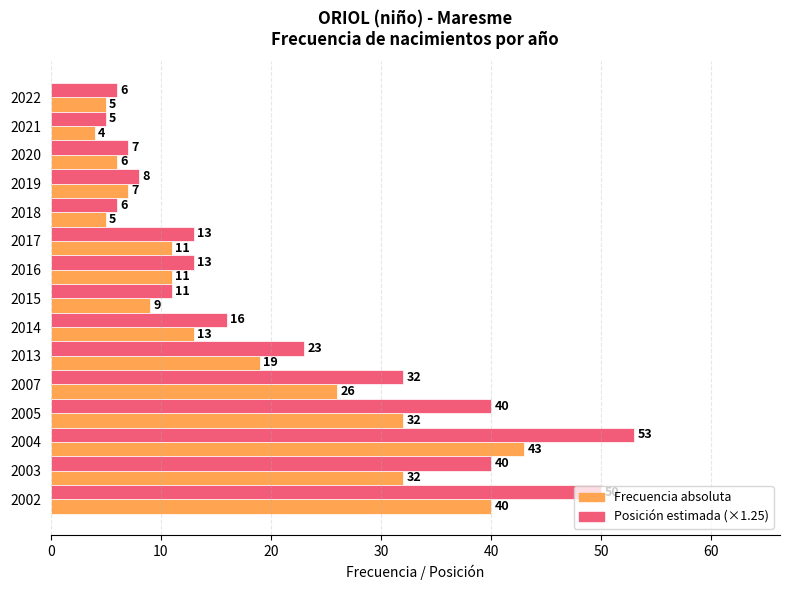

What is the spread (max minus min) of values at 2003?

8